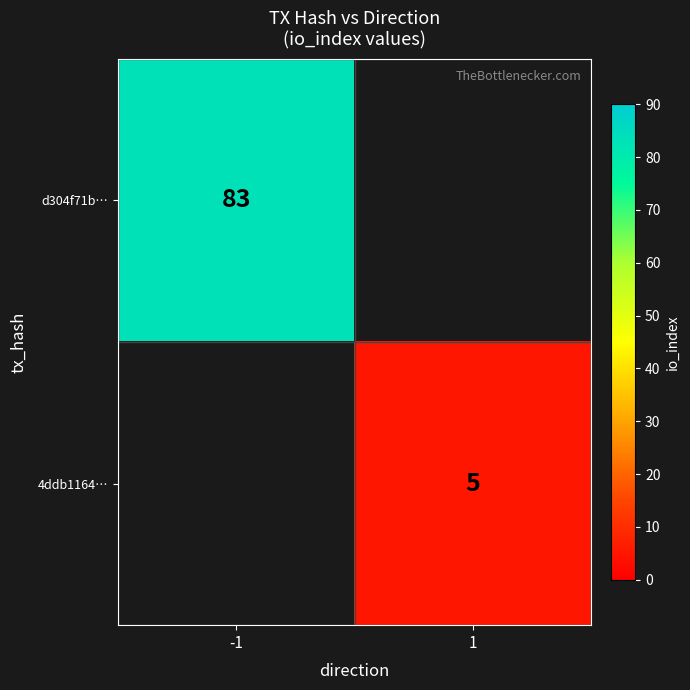

Is it true that d304f71b… equals 83 at -1?

True